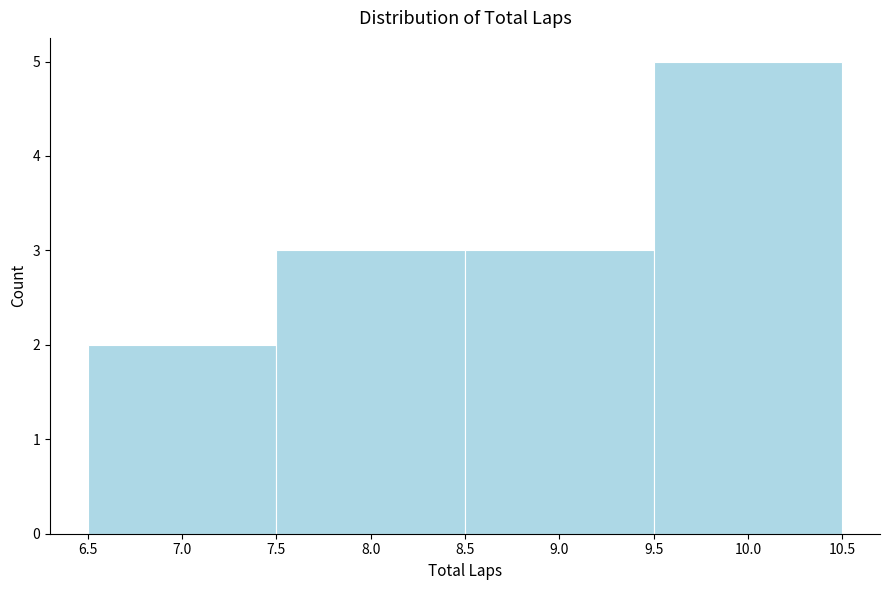

Reading left to right, list every bar in this chart as the range it spans on the x-axis followed by its height. The values are not printed on the chart, so give them approximately, as read against the axis.

6.5 to 7.5: 2
7.5 to 8.5: 3
8.5 to 9.5: 3
9.5 to 10.5: 5